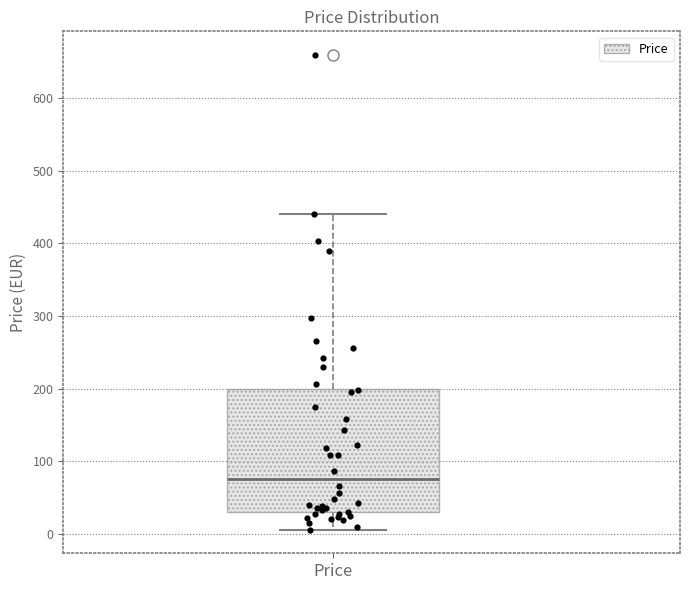

Transcribe this box plot: give where the median line is, the range the box spans, and where the two whiskers end, as read against the y-axis. The values are not printed on the chart, so give them approximately, as read against the axis.

median 80, box 30 to 200, whiskers 10 to 440